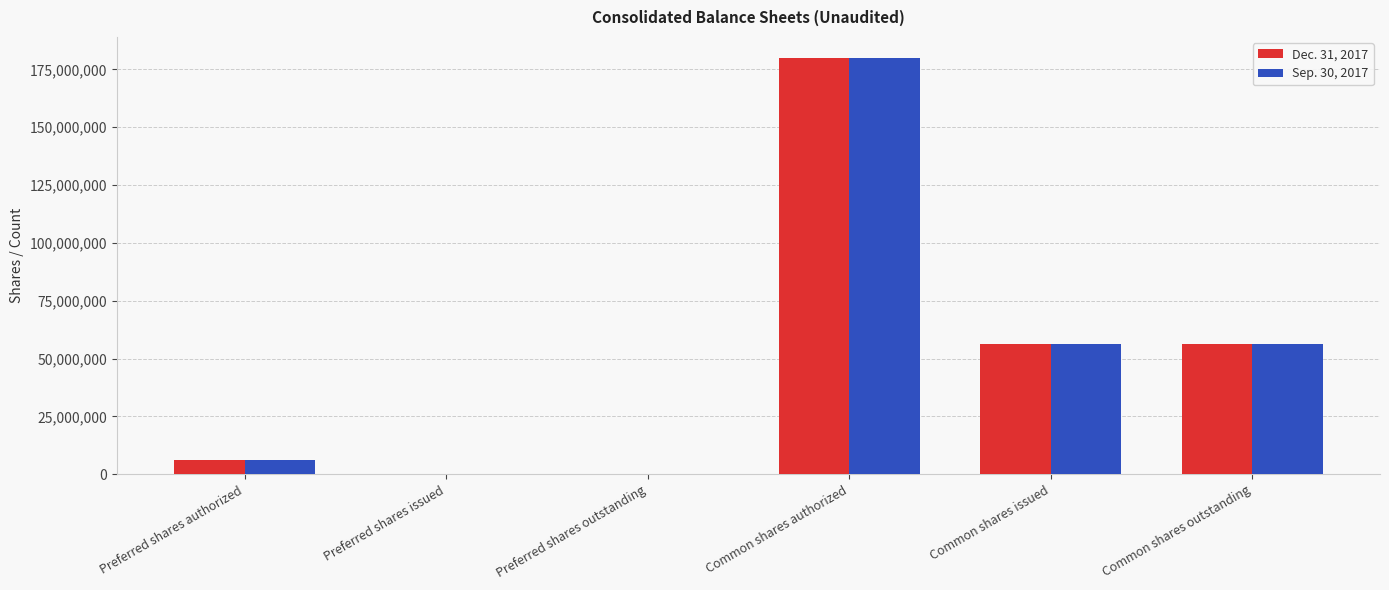

The value of Sep. 30, 2017 at Preferred shares authorized is 6000000. True or false?

True